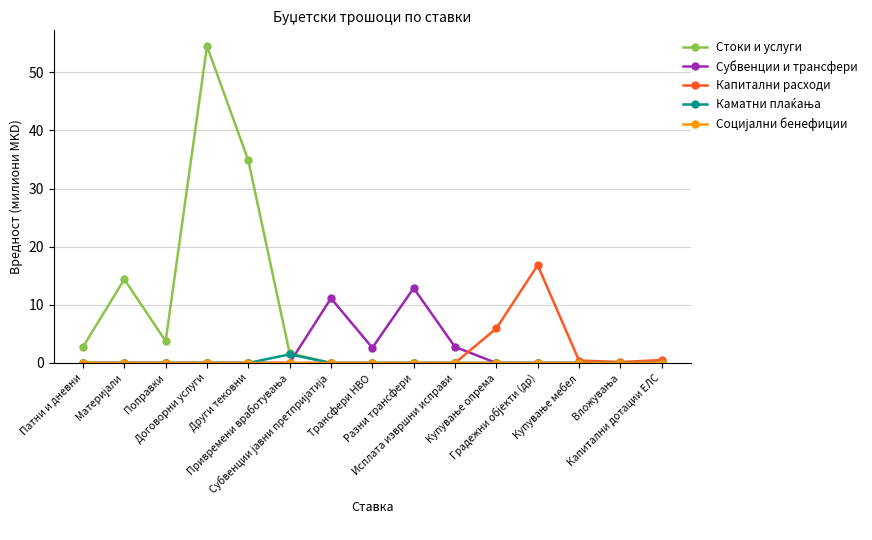

Which series has the widest spread of values?

Стоки и услуги